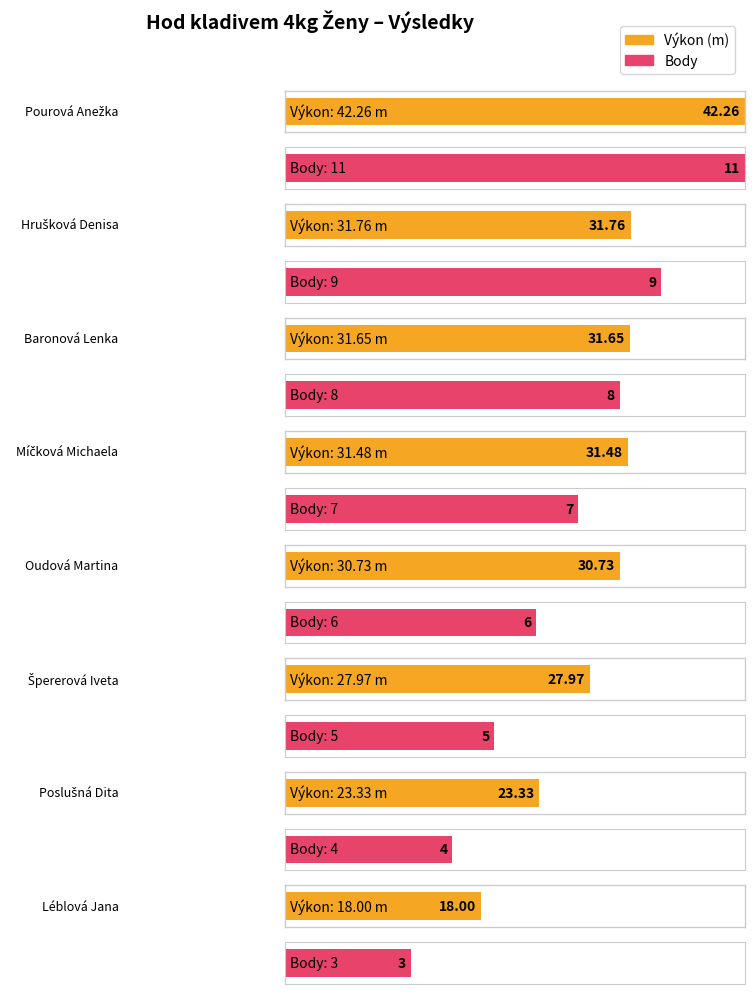

Which series has the largest range (max minus min)?

Výkon